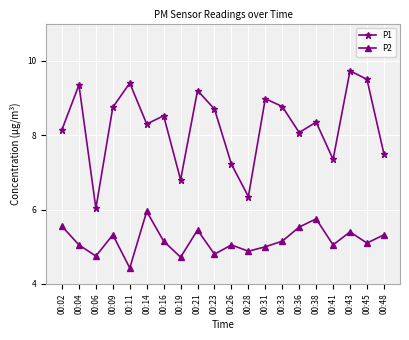

Is the value of P1 at 00:11 greater than the value of P2 at 00:31?

Yes